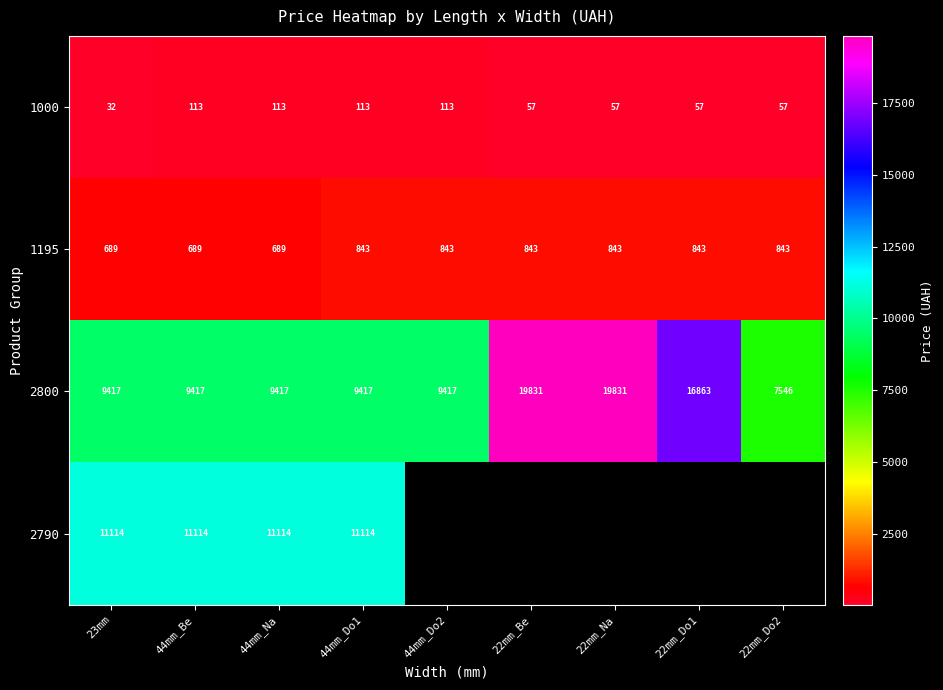

Is the value of 2800 at 22mm_Be greater than the value of 1195 at 22mm_Do1?

Yes